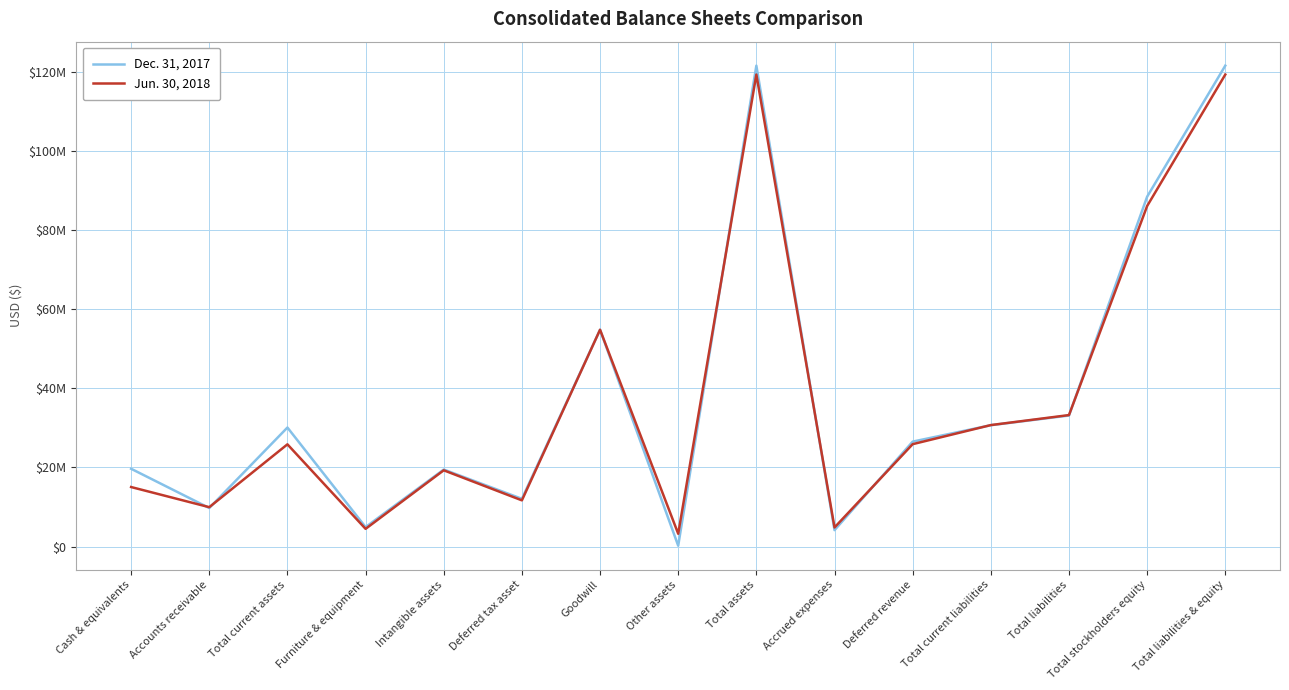

What is the smallest value displayed?

217161